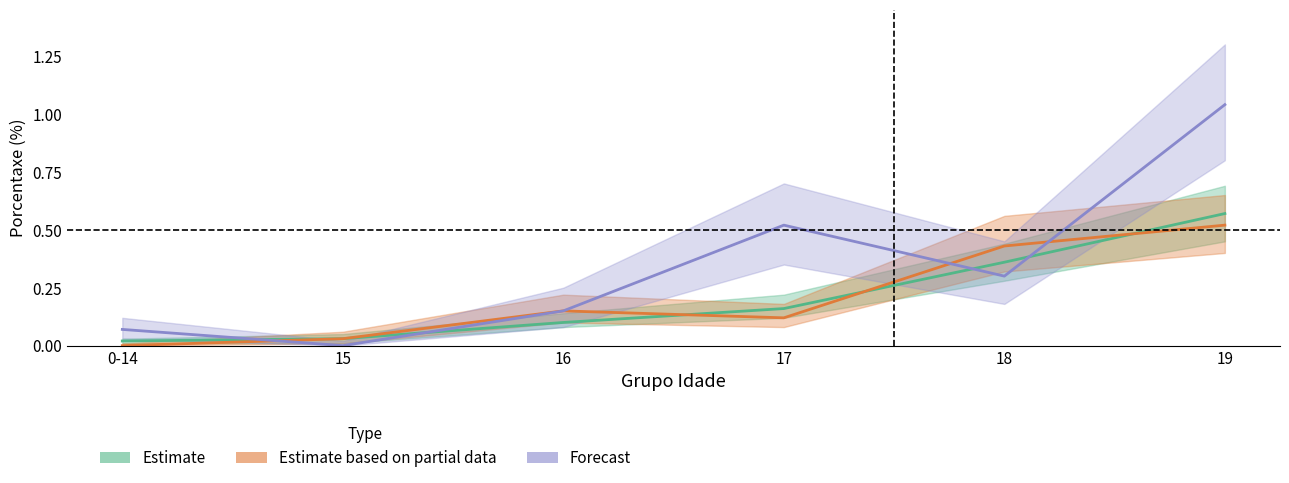

What is the sum of the Estimate (Galicia) values at 18 and 15?

0.4